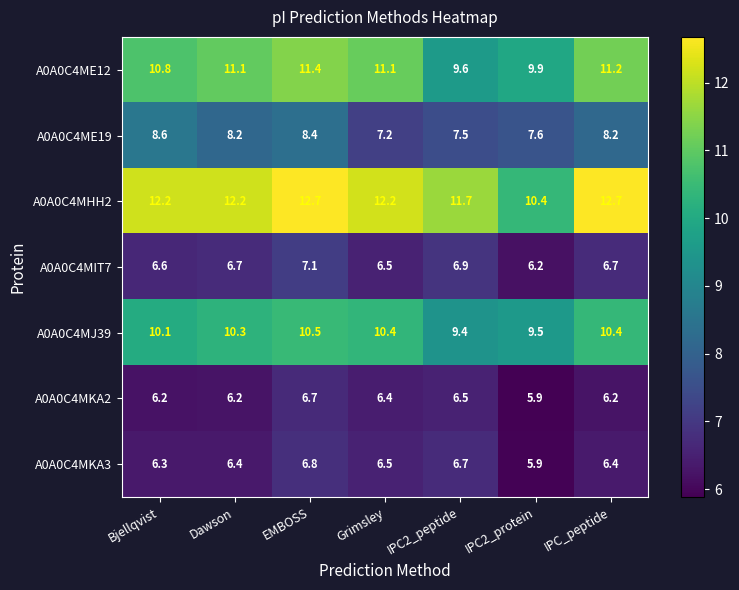

What is the difference between the highest and lowest values at IPC2_protein?

4.5